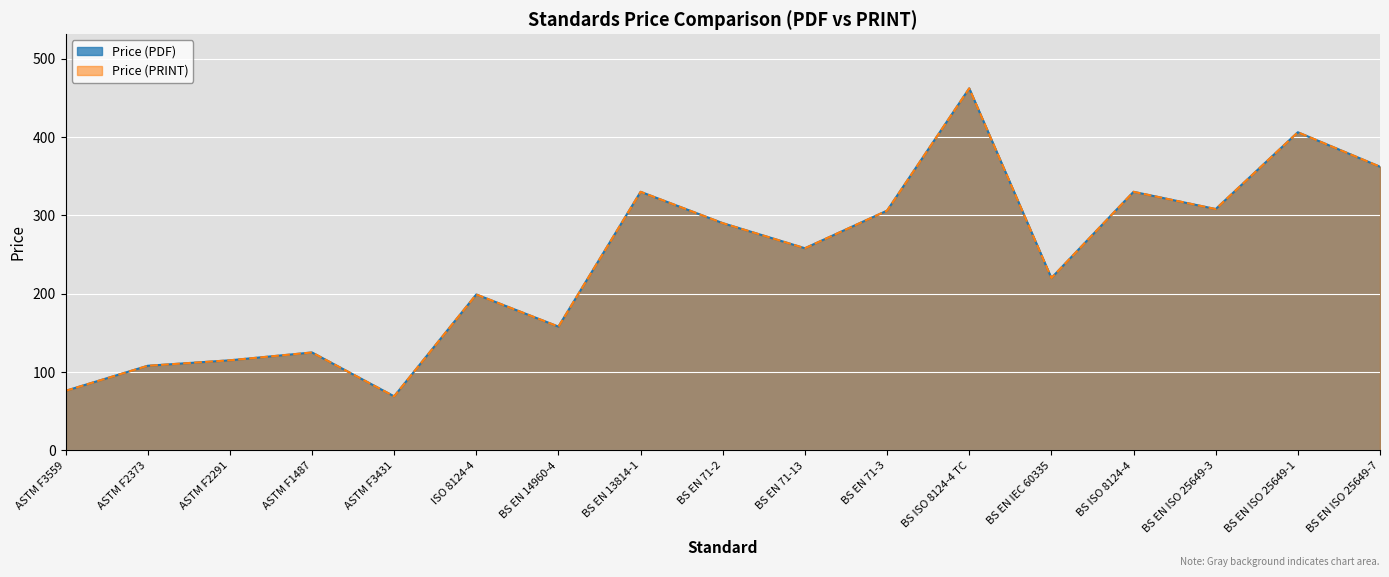

How many data points in Price (PDF) are less than 258?

8